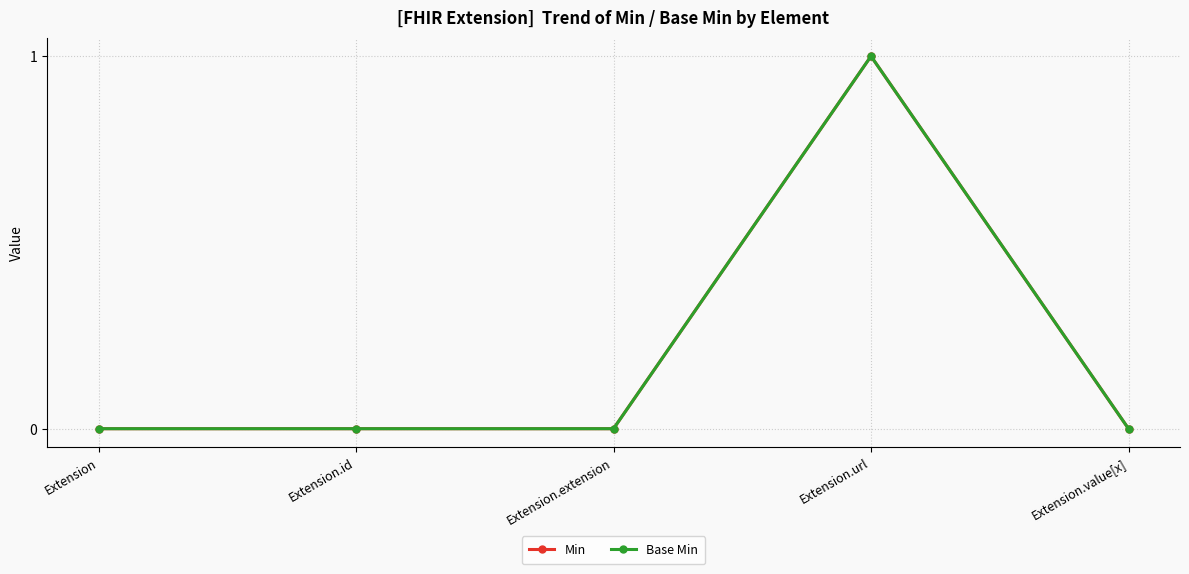

True or false: Base Min has more than 0 points higher than both neighbors.

True